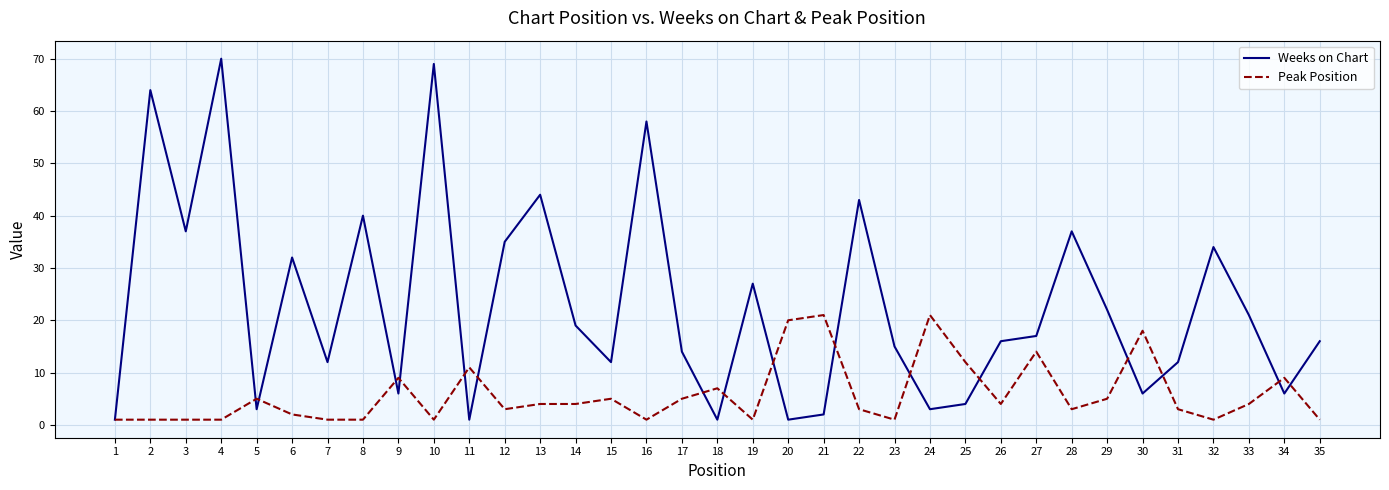

The value of Peak Position at 11 is 16. True or false?

False